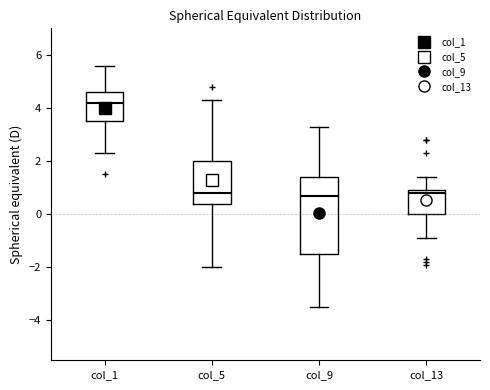

Comparing the boxes themselves (not the whiskers), which one is the tallest?

col_9